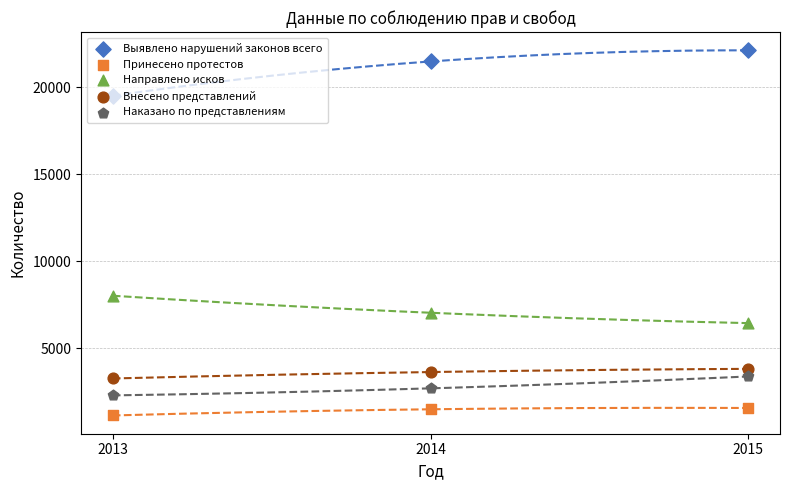

Is the value of Внесено представлений at 2013 greater than the value of Направлено исков at 2013?

No